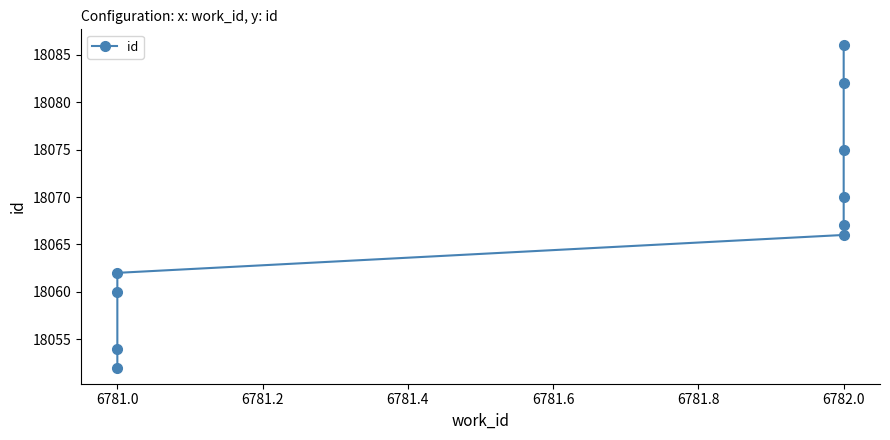

What is the difference between the maximum and minimum values?

34